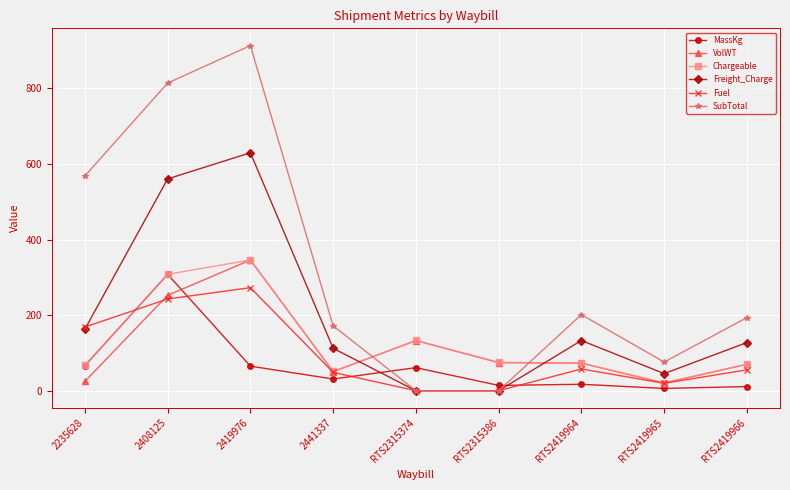

What is the value of the Freight_Charge point at the 1st from the left?

162.8